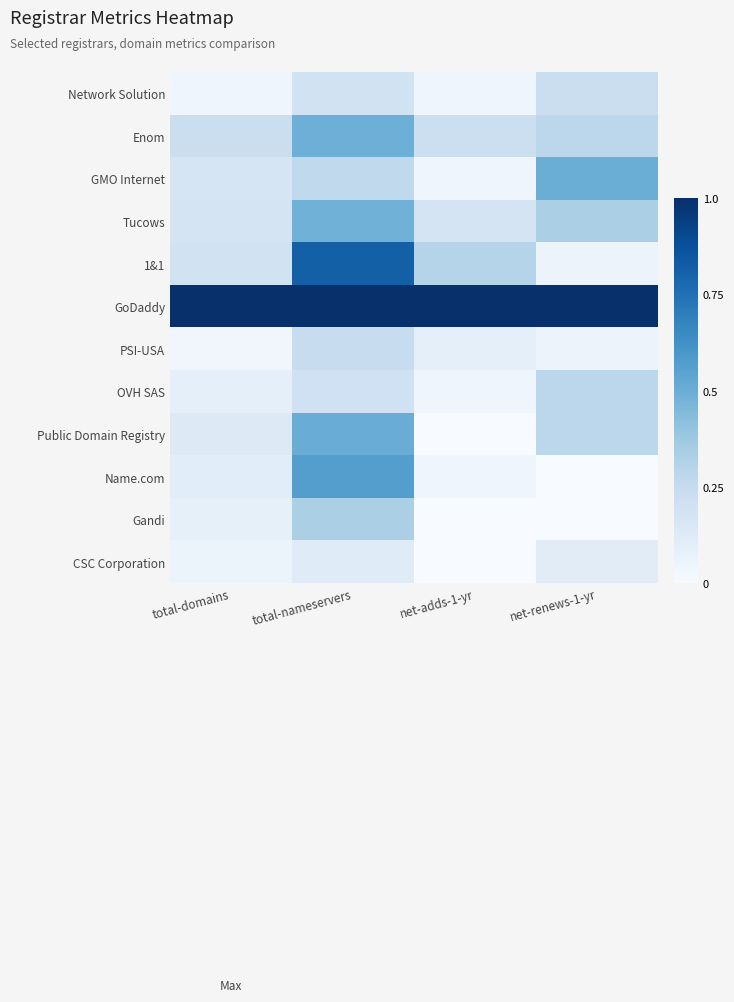

What is the spread (max minus min) of values at net-adds-1-yr?

1.0